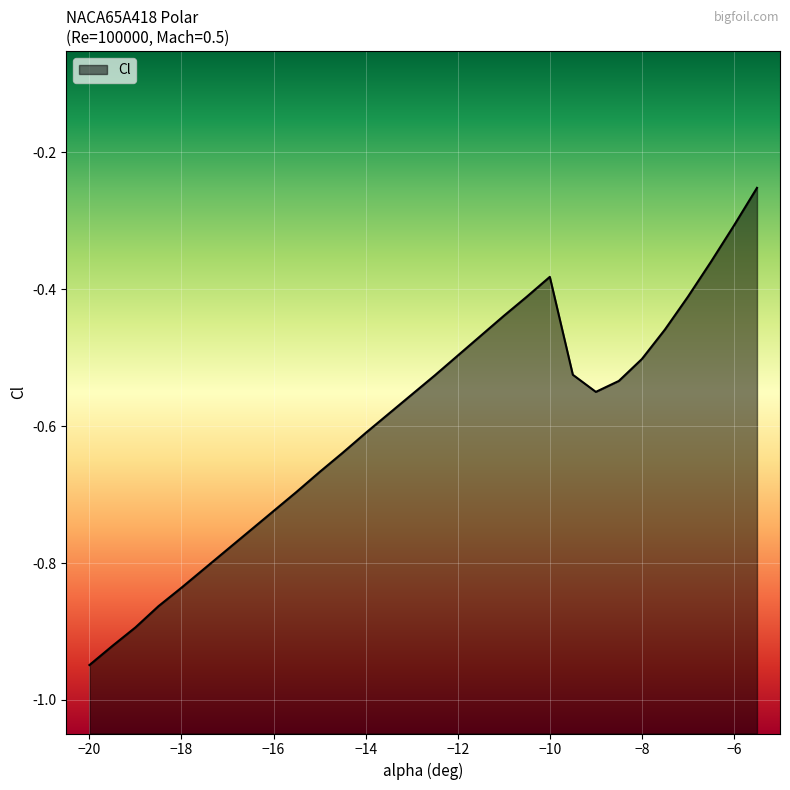

What is the change in value from -16.5 to -12.5?

+0.2